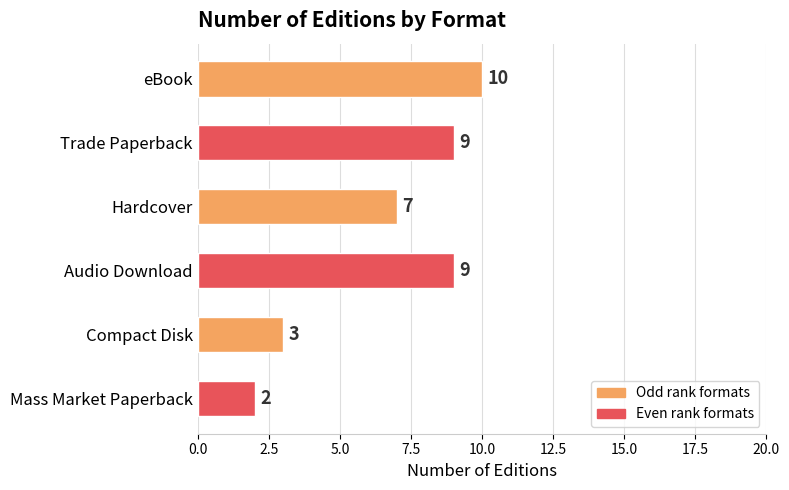

How many values are below 9?

3